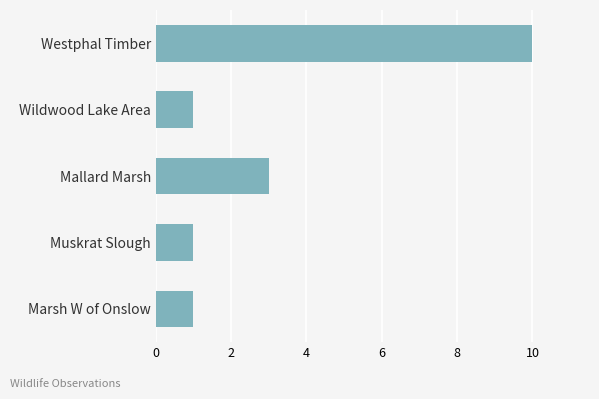

What position from the bottom is Mallard Marsh?

3